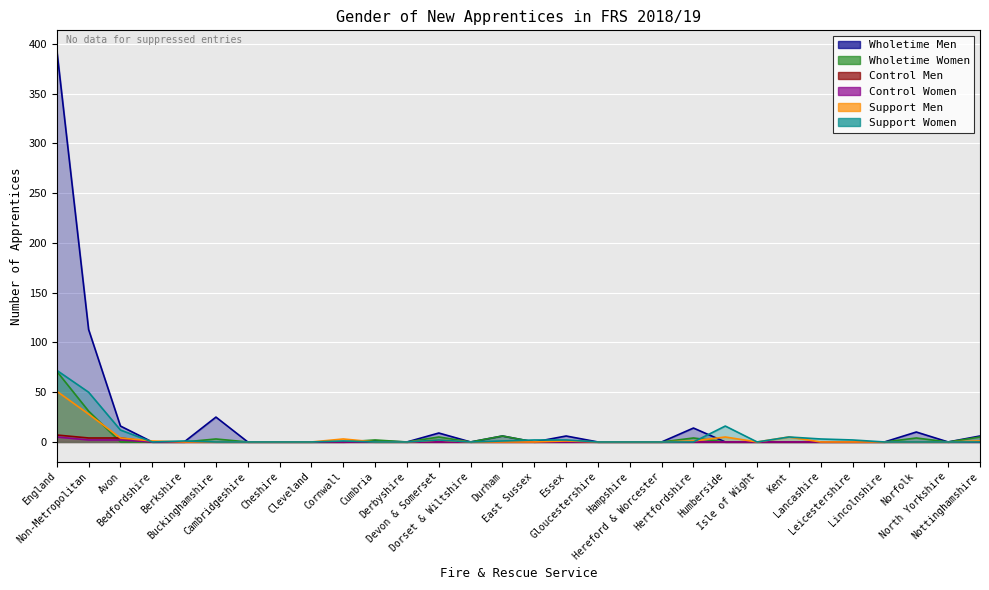

True or false: Support Men and Support Women cross at least once.

True